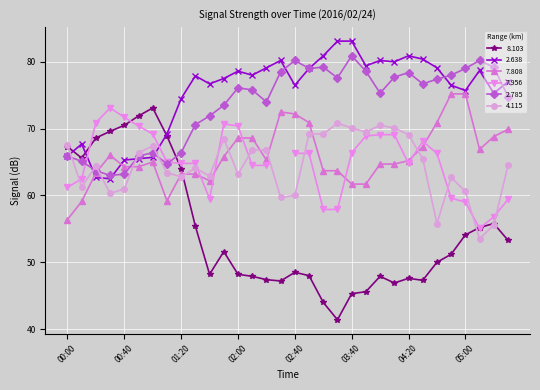

At which category is the sum across all series the highest?

02:50